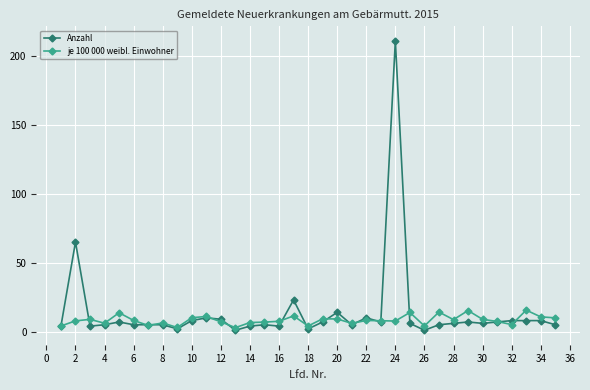

What is the maximum value for Anzahl?

211.0